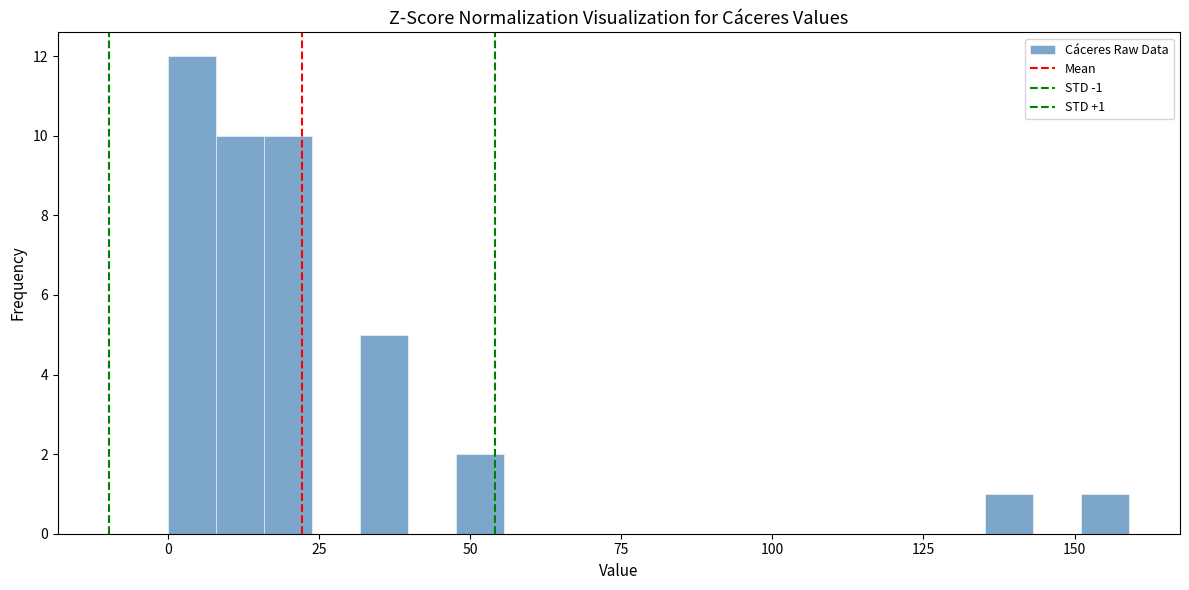

Around what value on the x-axis is the tallest bar? Give the approximate position of its centre, as read against the axis.

5